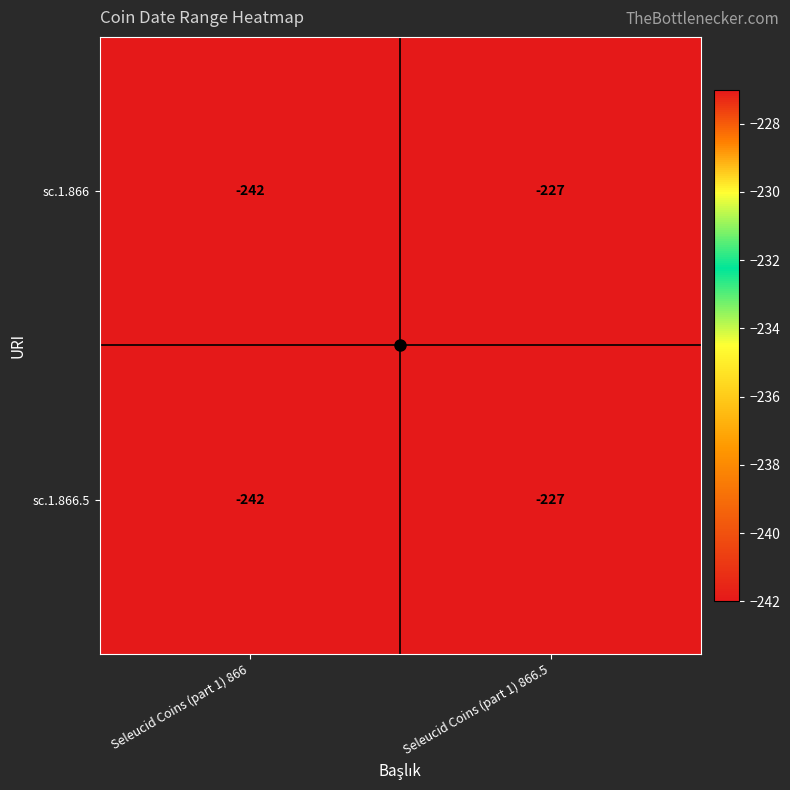

List the labels in order of sc.1.866.5 value, largest first.

Seleucid Coins (part 1) 866.5, Seleucid Coins (part 1) 866